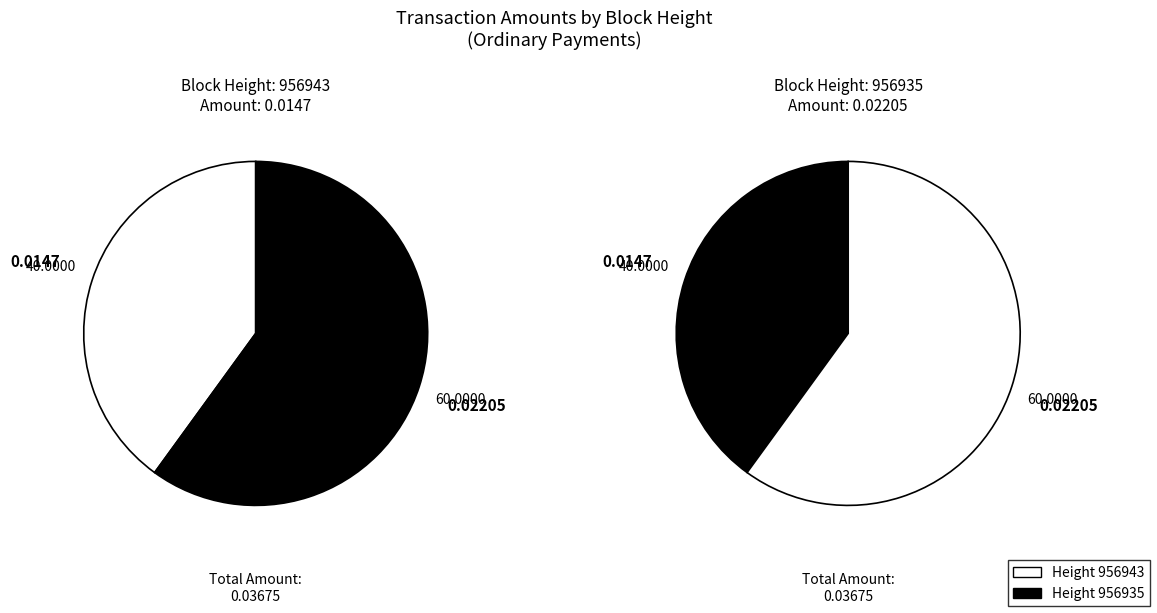

Count the number of slices in the pie.

2